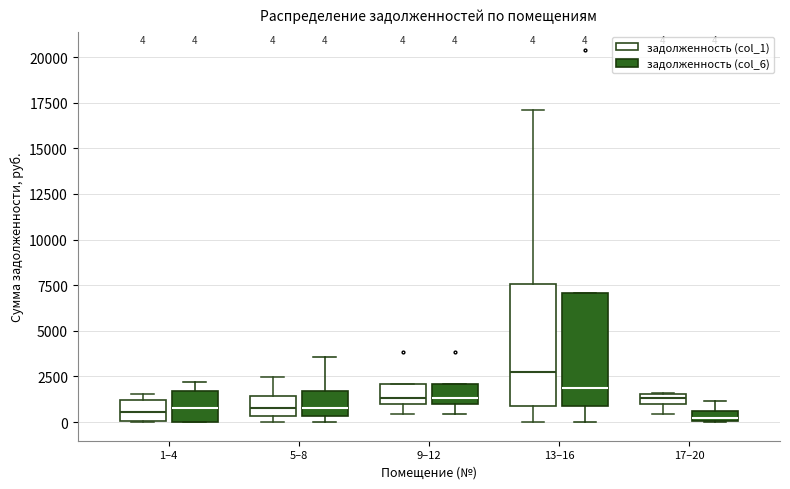

Which box is the tallest, from its lower edge to its upper edge?

13–16 (задолженность (col_1))